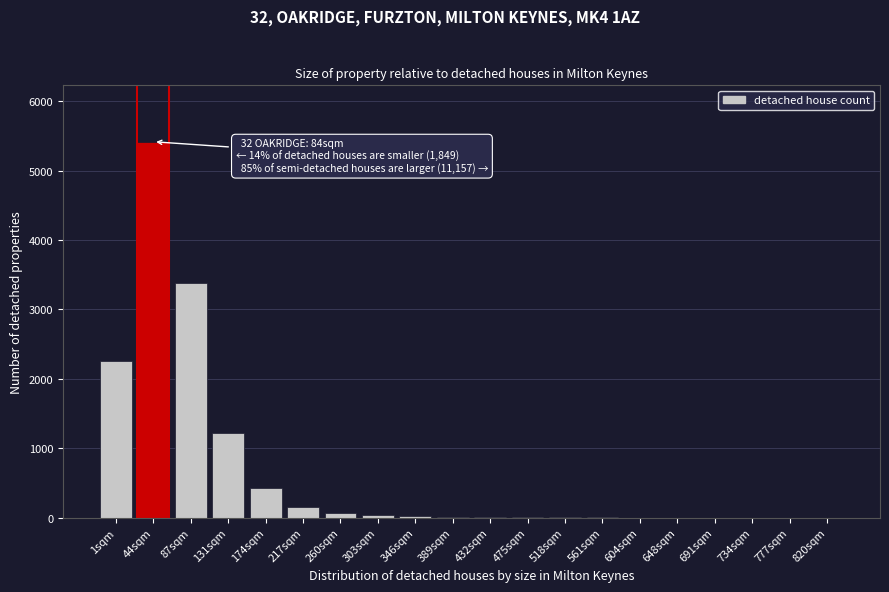

What is the maximum value shown in the chart?

5417